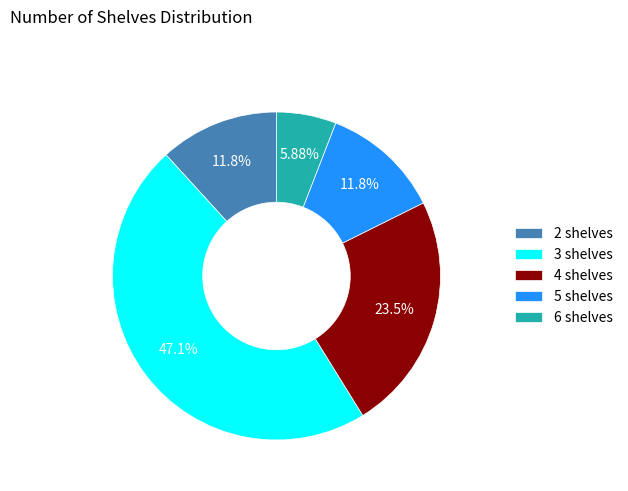

How many slices are in this pie chart?

5